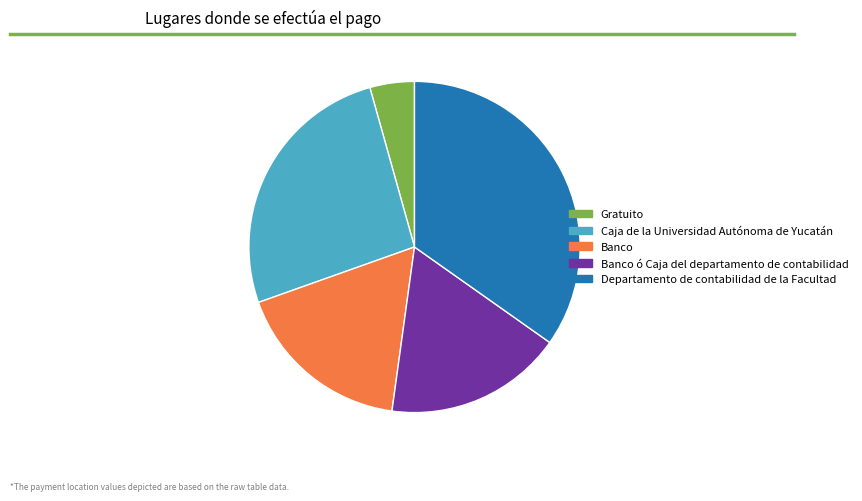

Which has a higher value, Caja de la Universidad Autónoma de Yucatán or Gratuito?

Caja de la Universidad Autónoma de Yucatán